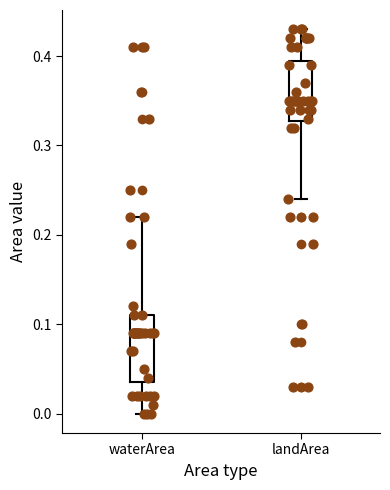

Reading left to right, read every box against the y-axis: the position of its median line, the range the box covers, and the ends of its whiskers. The values are not printed on the chart, so give them approximately, as read against the axis.

waterArea: median 0.09, box 0.04 to 0.11, whiskers 0.00 to 0.22
landArea: median 0.35, box 0.33 to 0.40, whiskers 0.24 to 0.43